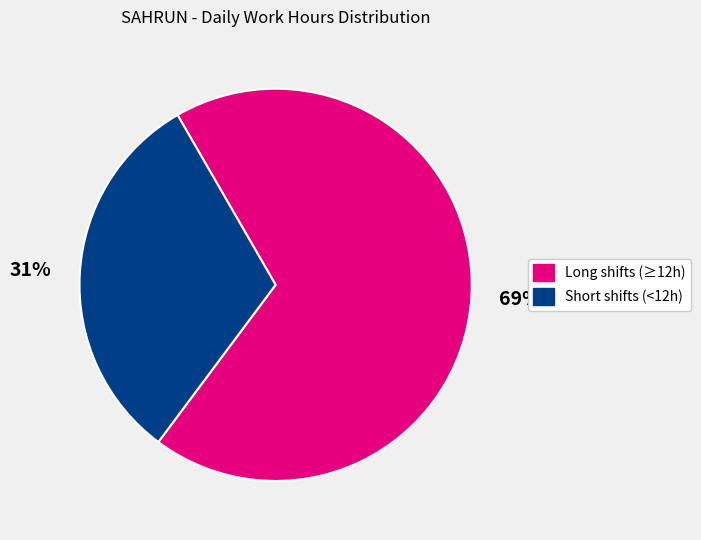

To the nearest percent, what is the average slice percentage?

50%